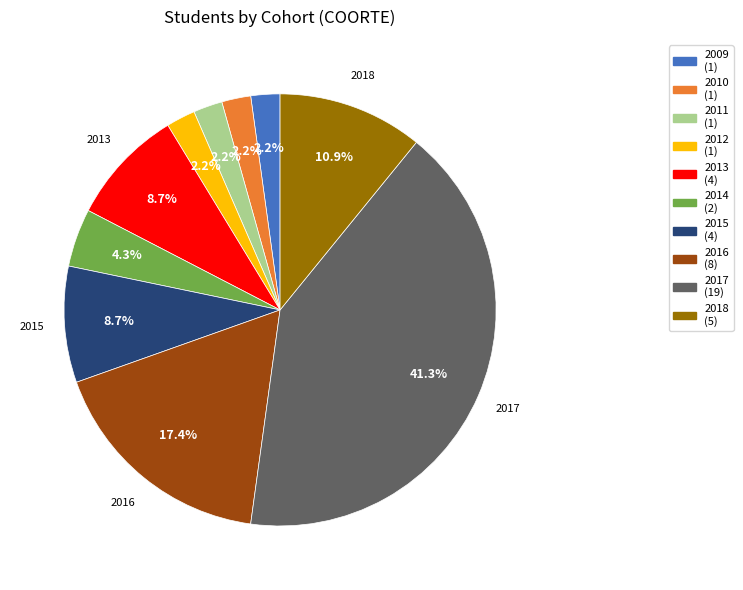

Combined, what portion of the pie is 2012 and 2013?

10.9%